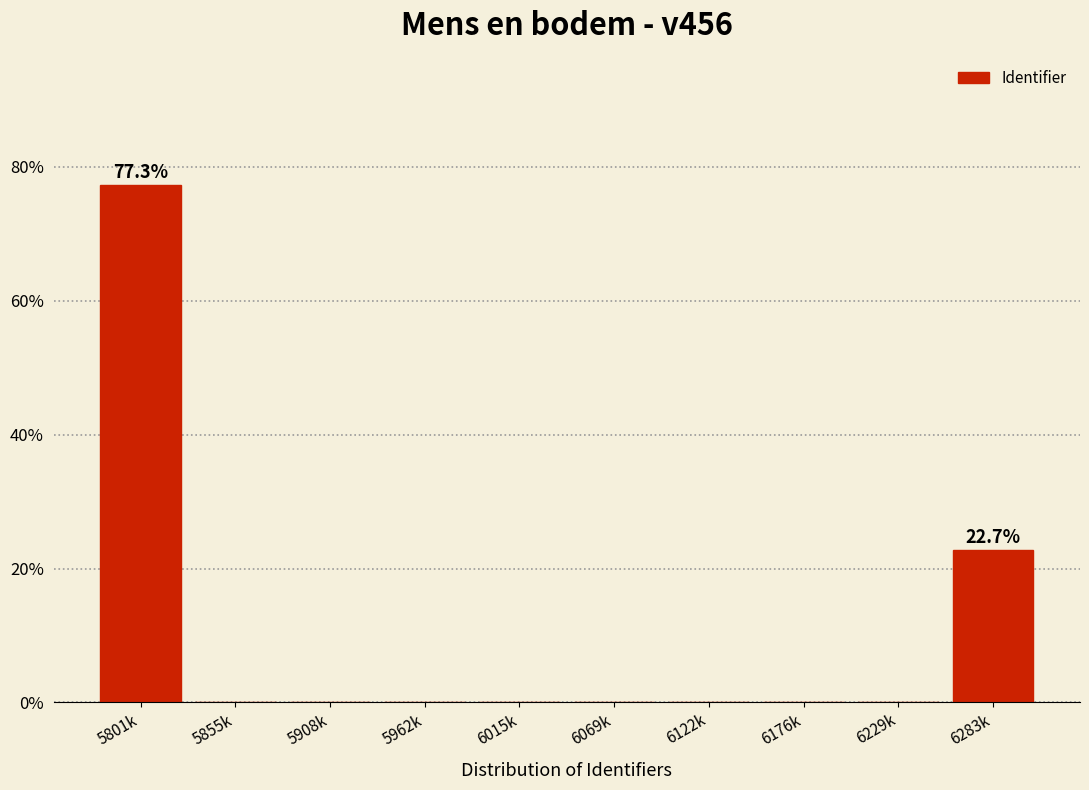

Reading left to right, list all the values displayed in this chart.

5801k=77.3	5855k=0.0	5908k=0.0	5962k=0.0	6015k=0.0	6069k=0.0	6122k=0.0	6176k=0.0	6229k=0.0	6283k=22.7